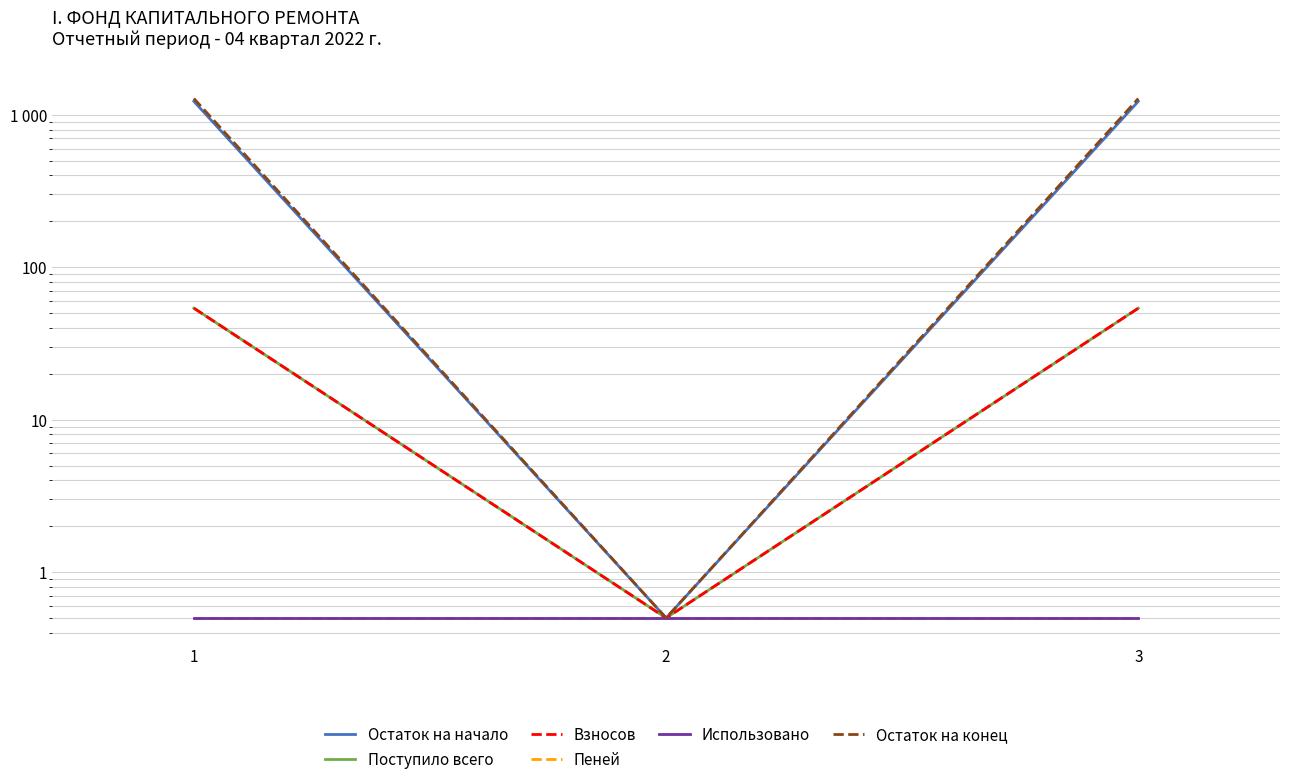

Which series has the largest total across all categories?

Остаток на конец